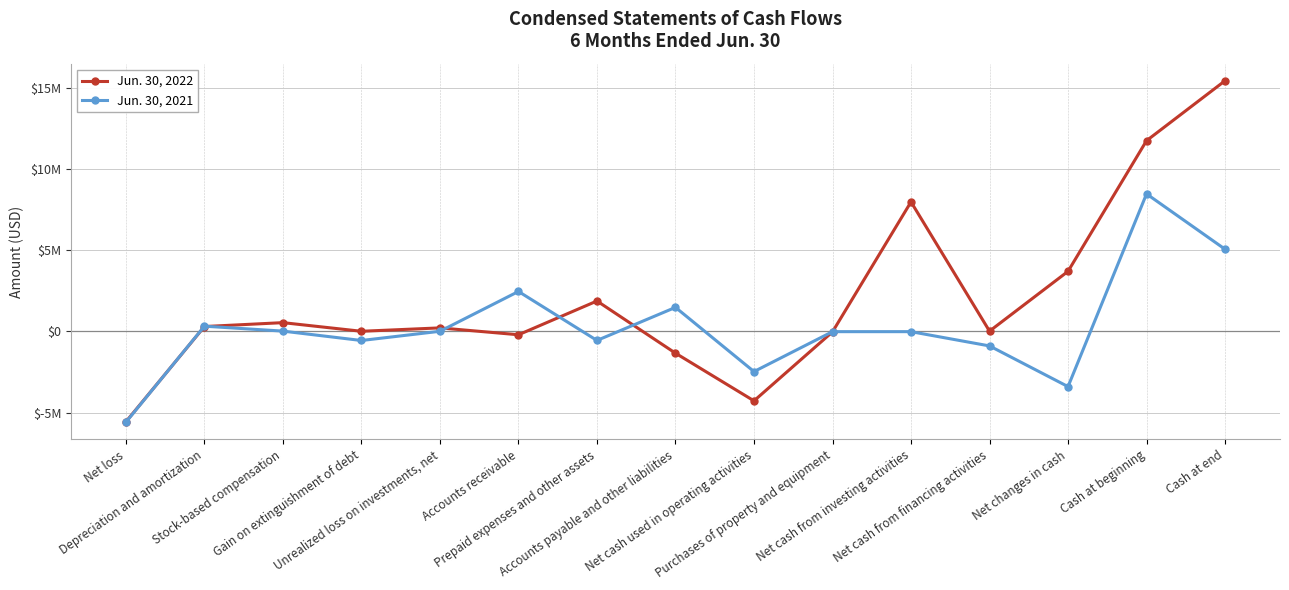

Reading left to right, extract all data points from this chart.

Jun. 30, 2022: -5567768	292363	531683	0	209337	-213934	1863759	-1347729	-4281998	-36461	7963379	8273	3689654	11730677	15420331
Jun. 30, 2021: -5594358	313679	10218	-567311	0	2450000	-563436	1470966	-2480242	-23279	-23279	-901462	-3404983	8455834	5050851